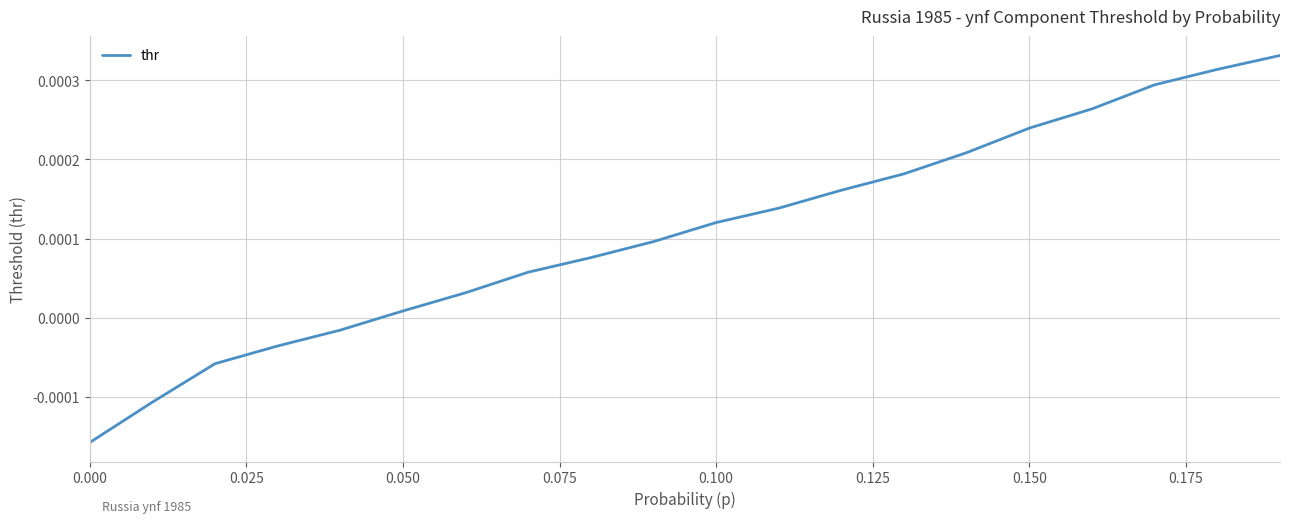

How many lines are shown in the chart?

1